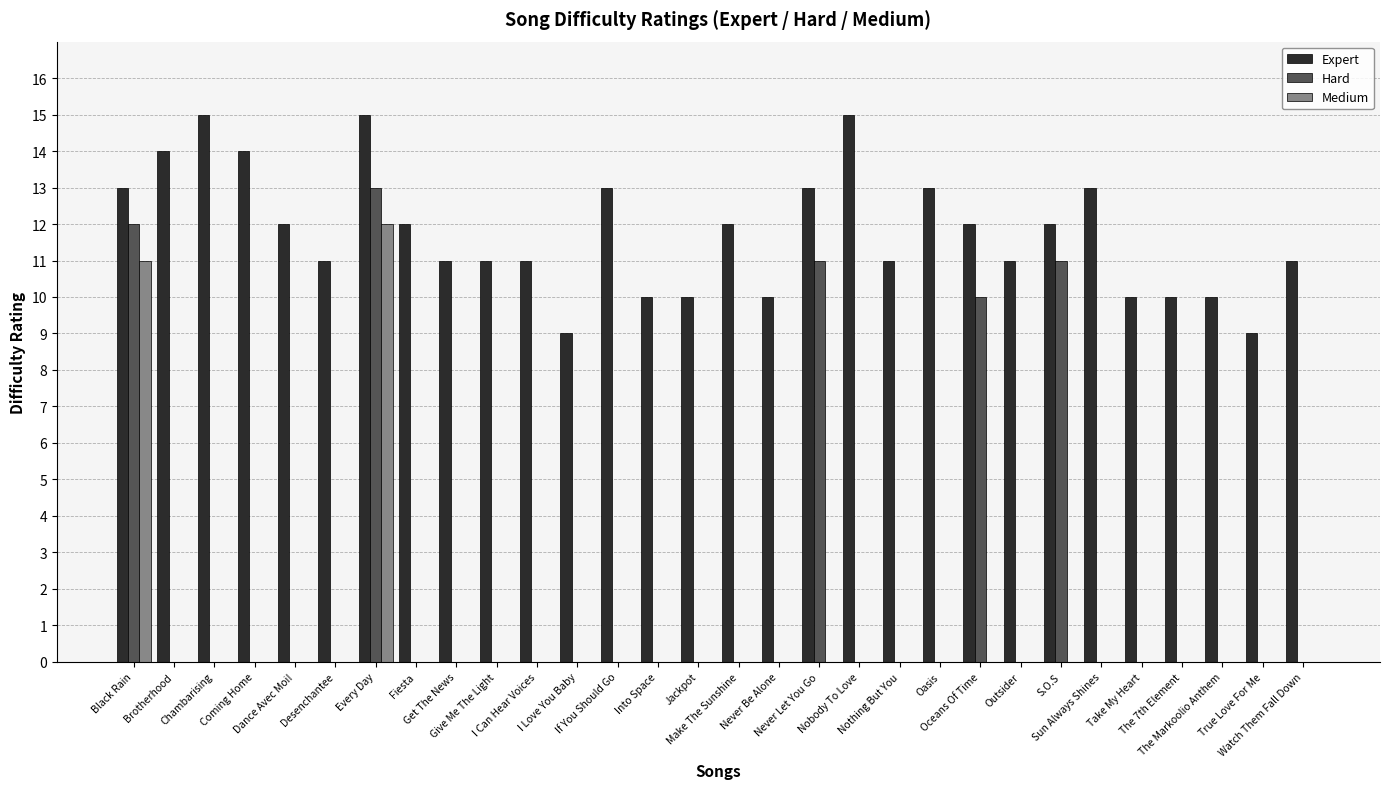

What are all the series names shown in the legend?

Expert, Hard, Medium